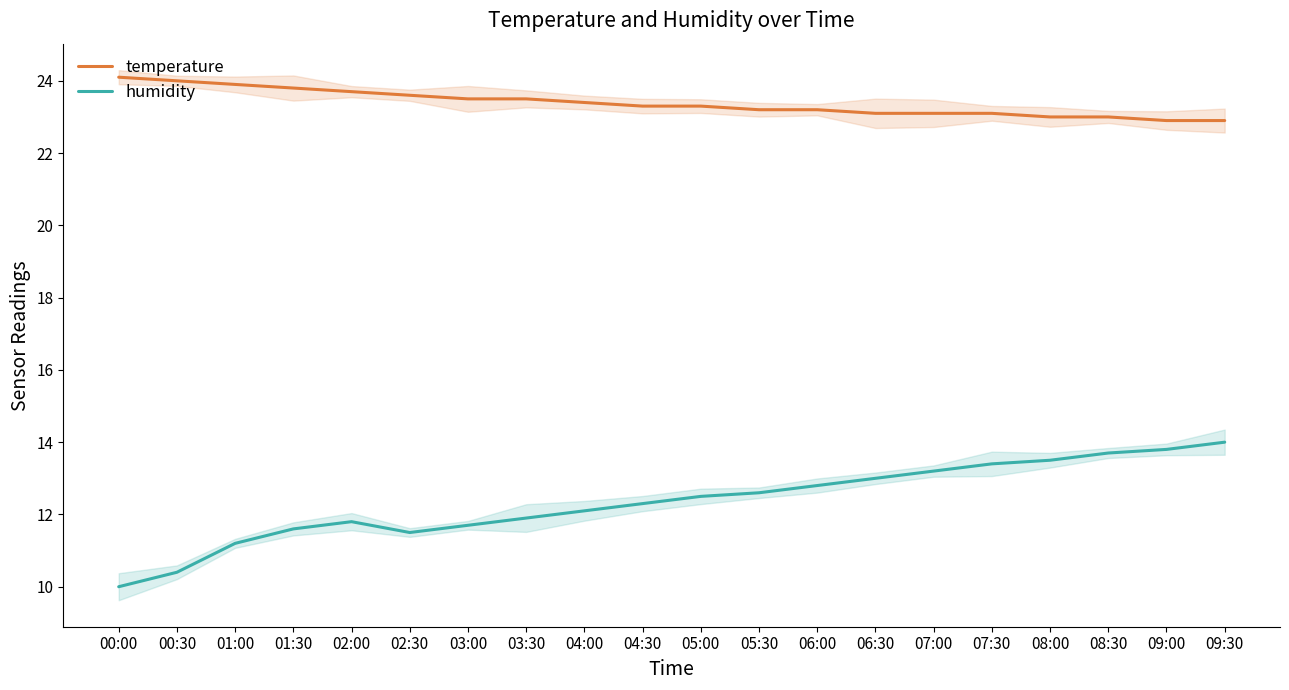

Where is the first local minimum for humidity?

02:30